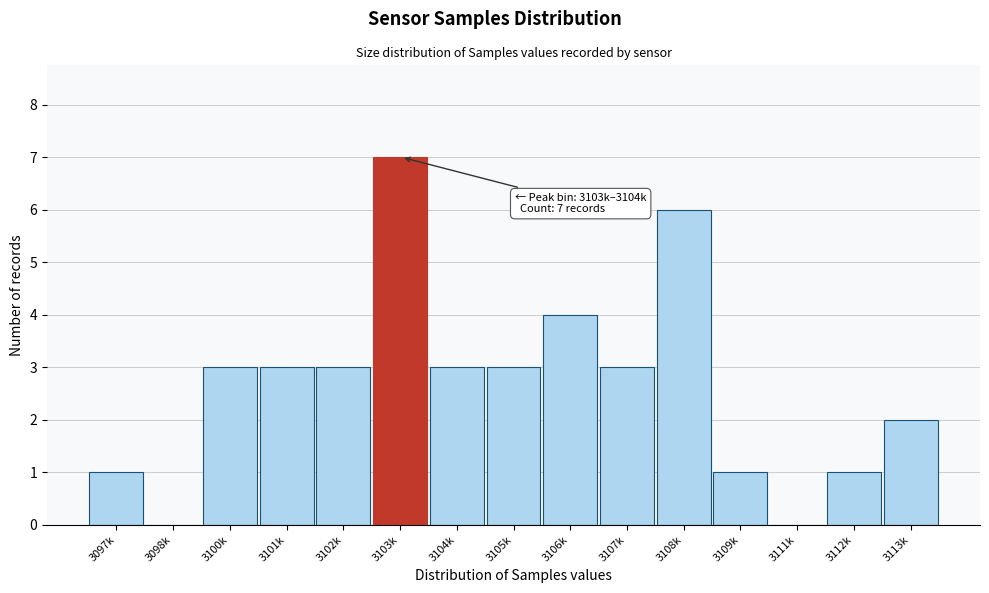

Reading left to right, extract all data points from this chart.

3097k=1	3098k=0	3100k=3	3101k=3	3102k=3	3103k=7	3104k=3	3105k=3	3106k=4	3107k=3	3108k=6	3109k=1	3111k=0	3112k=1	3113k=2